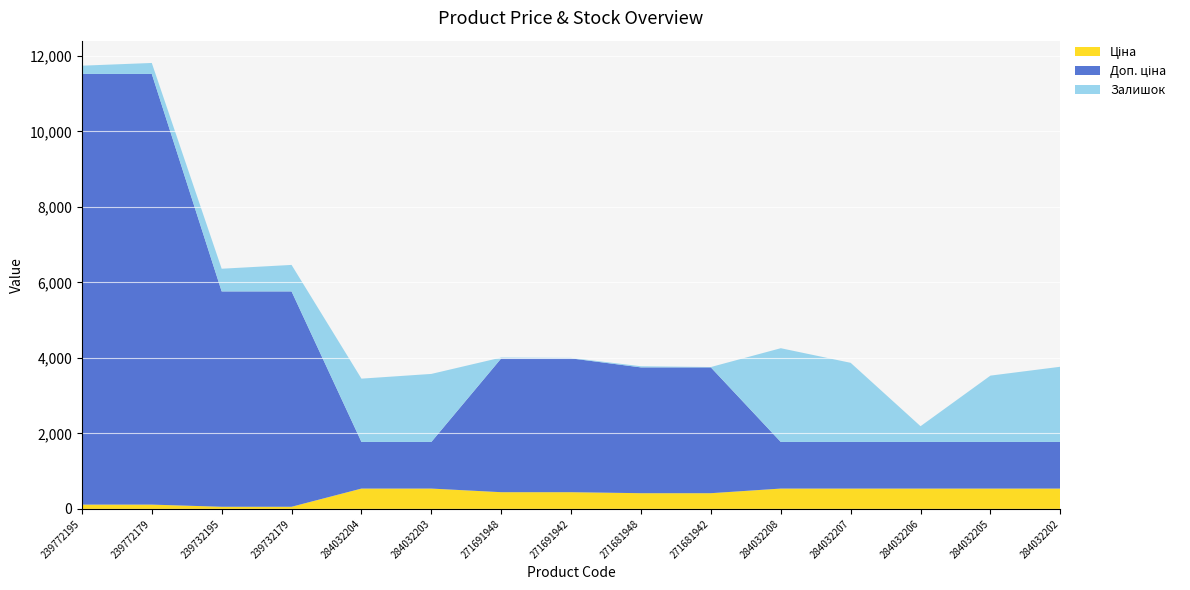

Reading left to right, list all the values displayed in this chart.

Ціна: 114.1	114.1	57.0	57.0	539.0	539.0	443.1	443.1	416.6	416.6	539.0	539.0	539.0	539.0	539.0
Доп. ціна: 11410.0	11410.0	5705.0	5705.0	1235.4	1235.4	3545.0	3545.0	3332.5	3332.5	1235.4	1235.4	1235.4	1235.4	1235.4
Залишок: 218.0	290.0	601.0	702.0	1677.0	1802.0	22.0	13.0	30.0	10.0	2483.0	2096.0	417.0	1757.0	1992.0